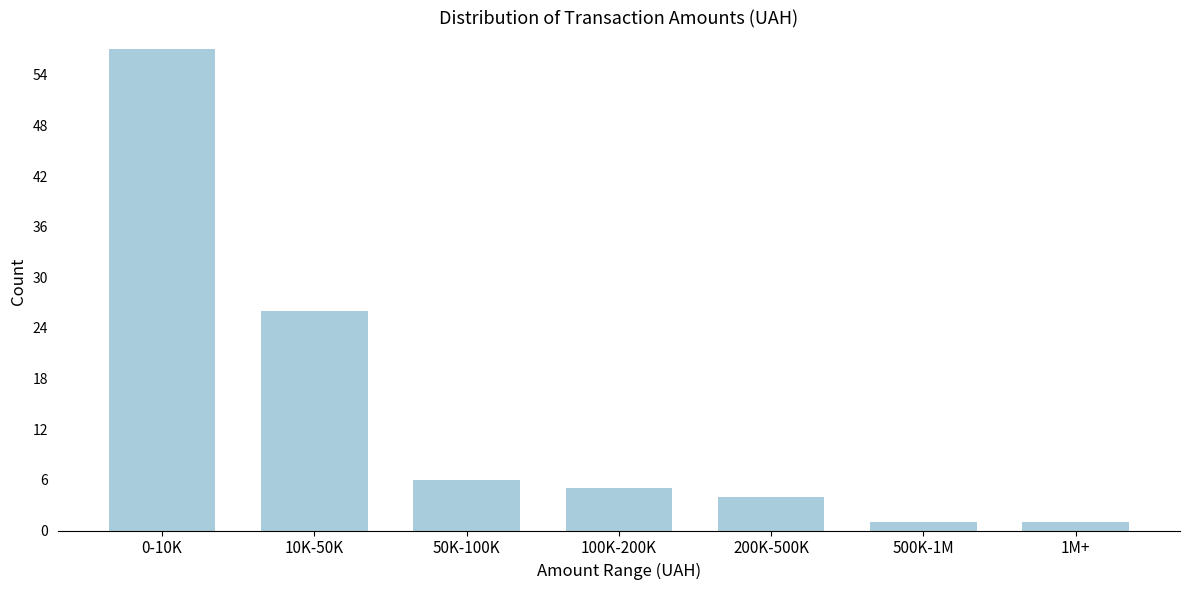

Reading left to right, list all the values displayed in this chart.

0-10K=57	10K-50K=26	50K-100K=6	100K-200K=5	200K-500K=4	500K-1M=1	1M+=1